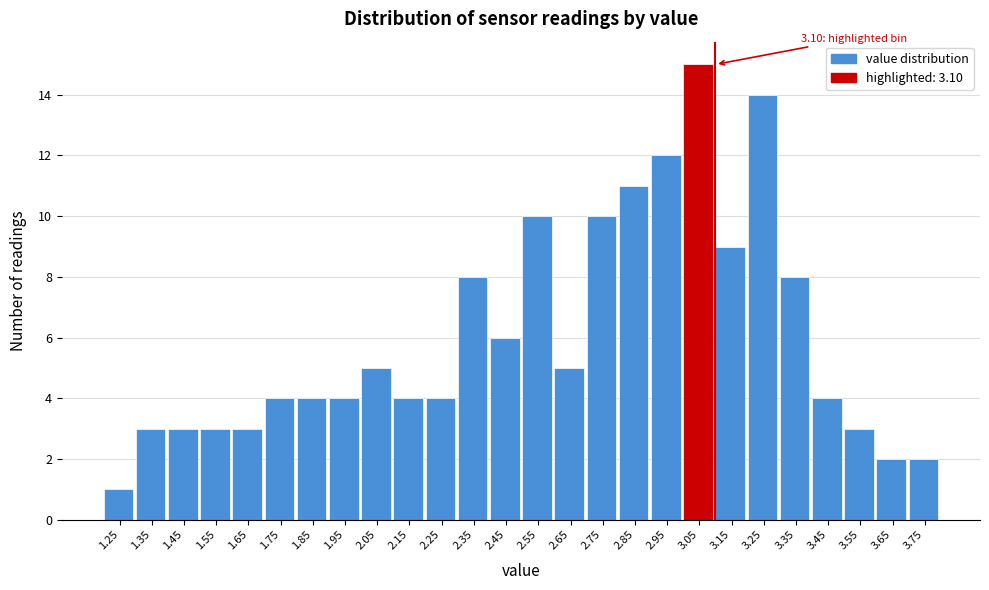

Reading left to right, what are all the values shown in this chart?

1.25=1	1.35=3	1.45=3	1.55=3	1.65=3	1.75=4	1.85=4	1.95=4	2.05=5	2.15=4	2.25=4	2.35=8	2.45=6	2.55=10	2.65=5	2.75=10	2.85=11	2.95=12	3.05=15	3.15=9	3.25=14	3.35=8	3.45=4	3.55=3	3.65=2	3.75=2